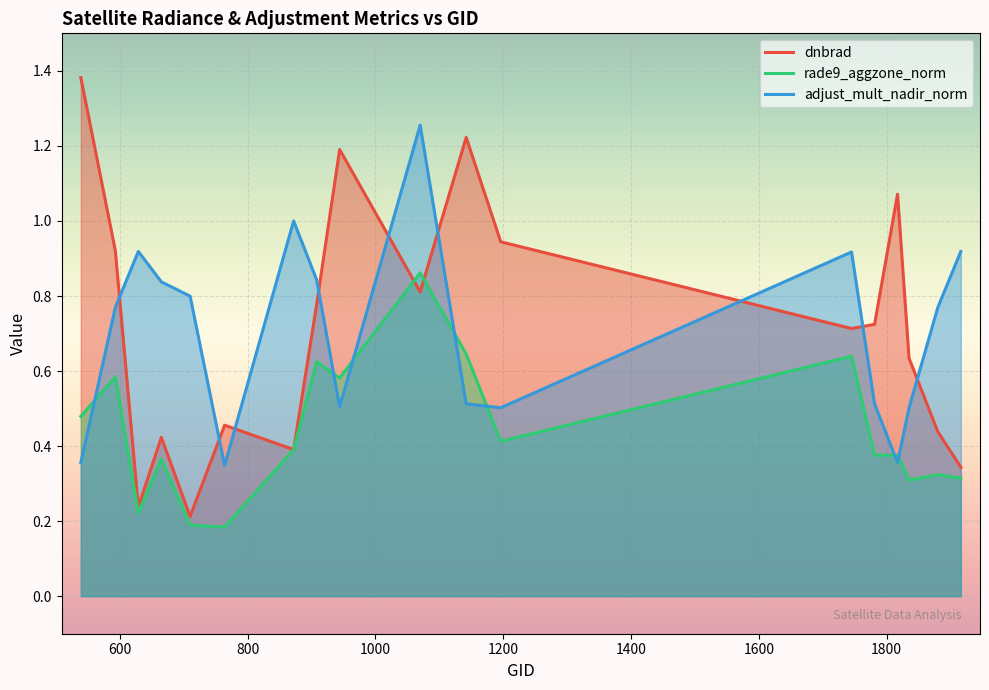

Rank the series by their maximum value, from lowest to highest.

rade9_aggzone_norm, adjust_mult_nadir_norm, dnbrad